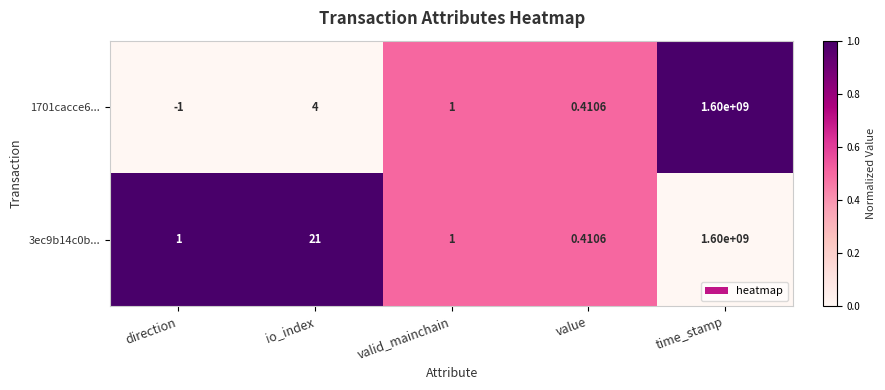

At which label does 3ec9b14c0b... reach its peak?

time_stamp